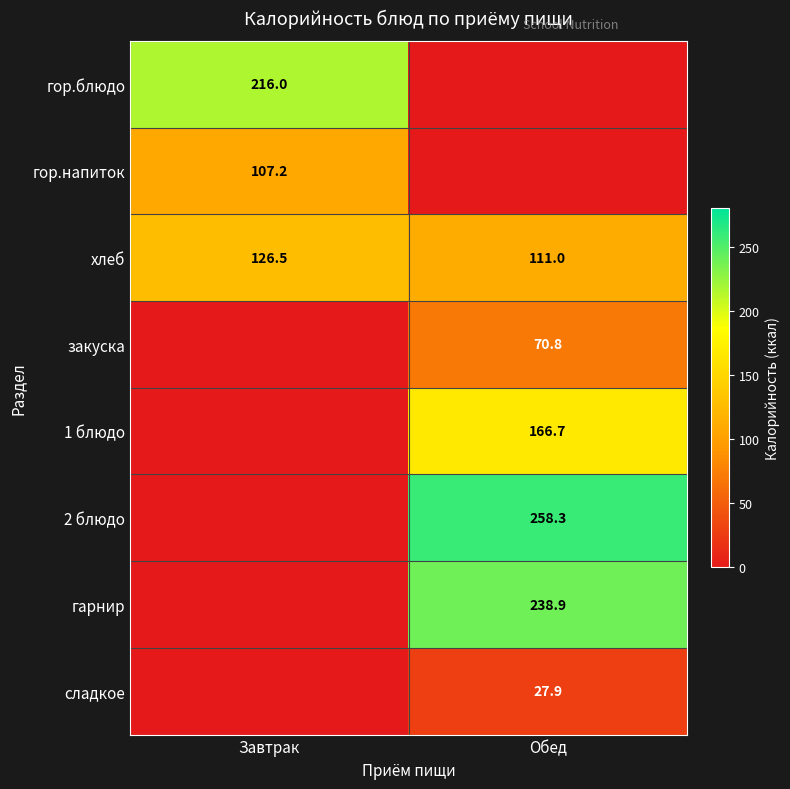

What is the sum of the хлеб values at Завтрак and Обед?

237.5